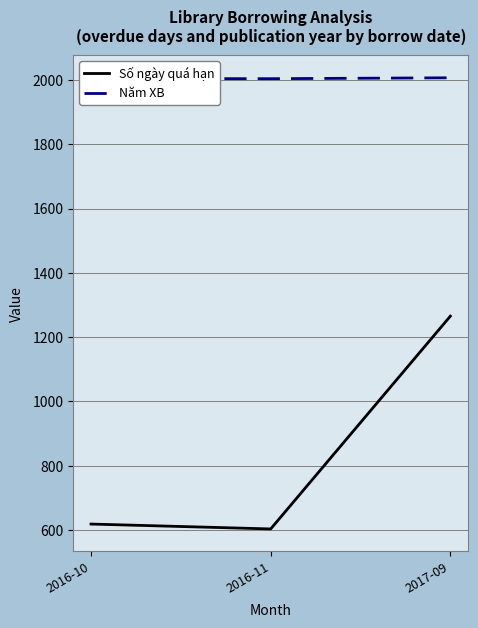

Which series has the widest spread of values?

Số ngày quá hạn